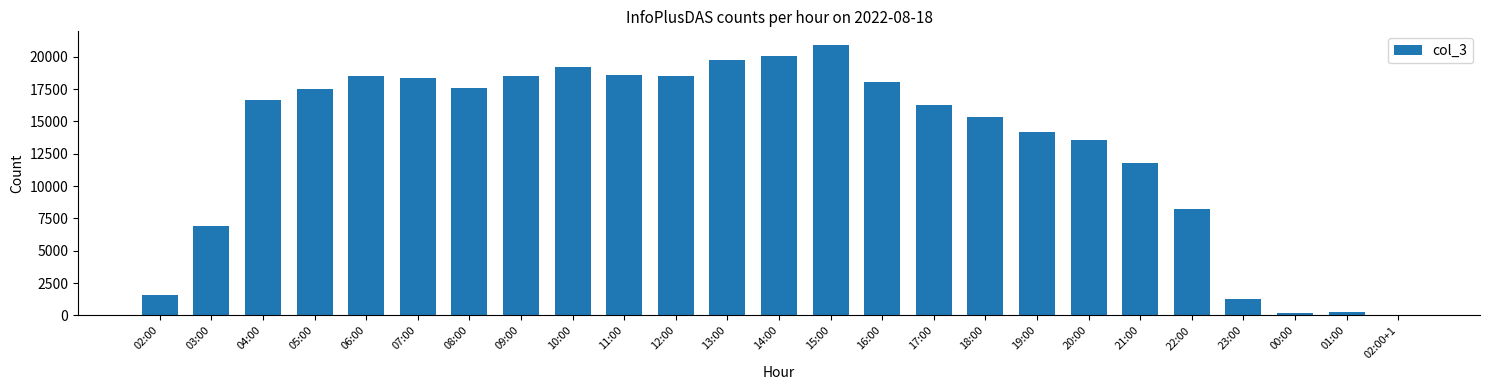

What value does the data have at 15:00, to the nearest 100?

20900